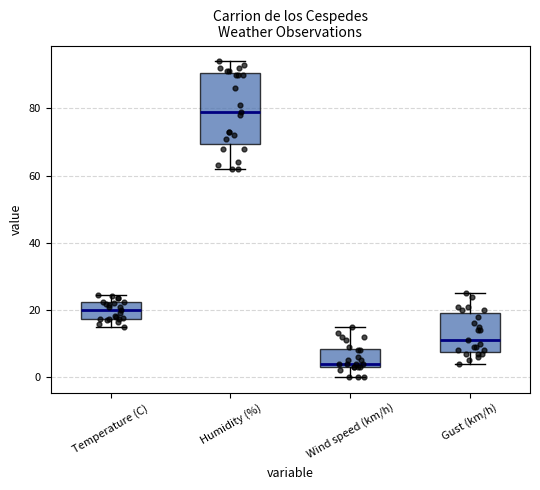

Which box is the tallest, from its lower edge to its upper edge?

Humidity (%)